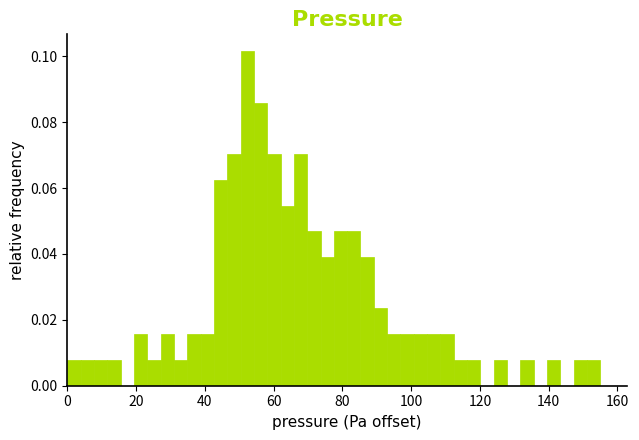

Read against the x-axis, roughly where is the centre of the tallest bar?

52